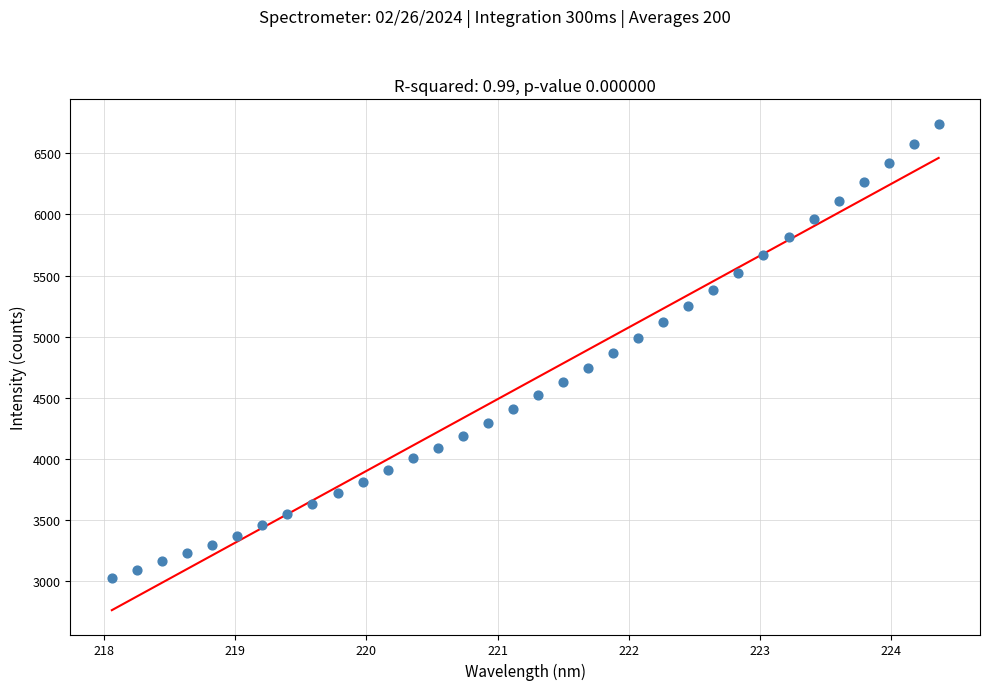

What is the range of X values (max minus min)?

6.3